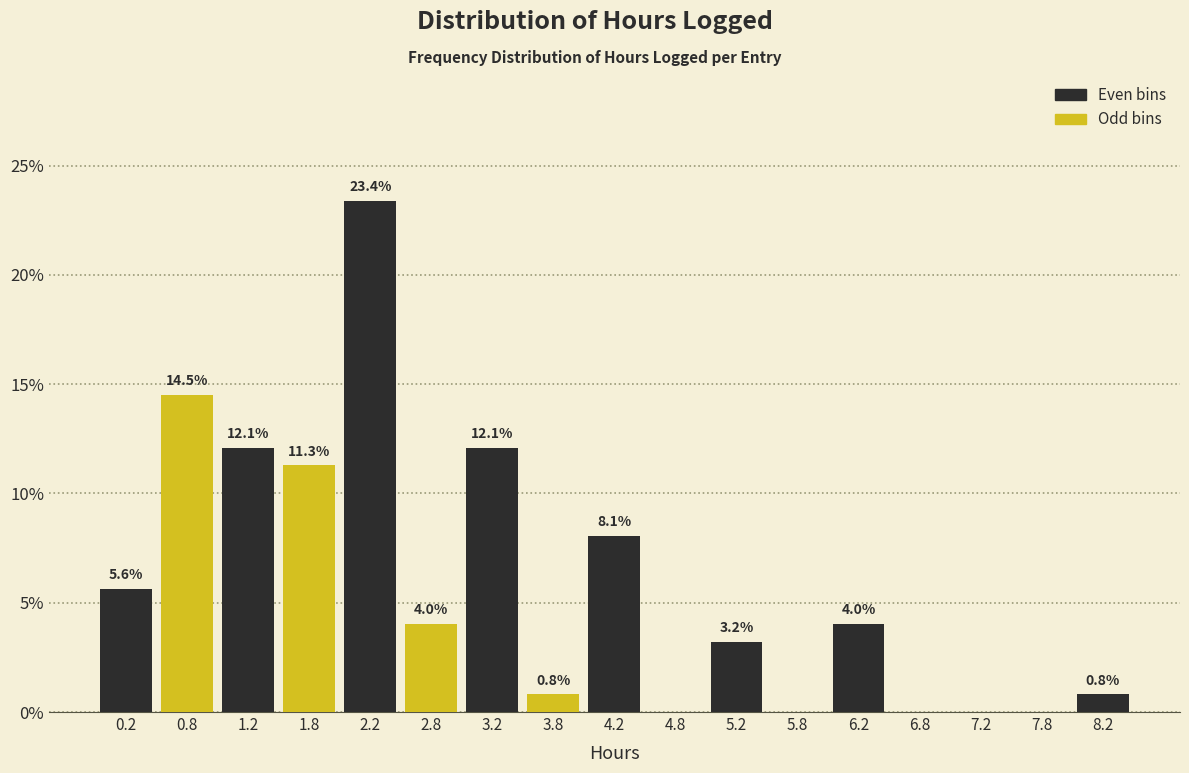

Over which range of the x-axis is the bar tallest?

2.0 to 2.5